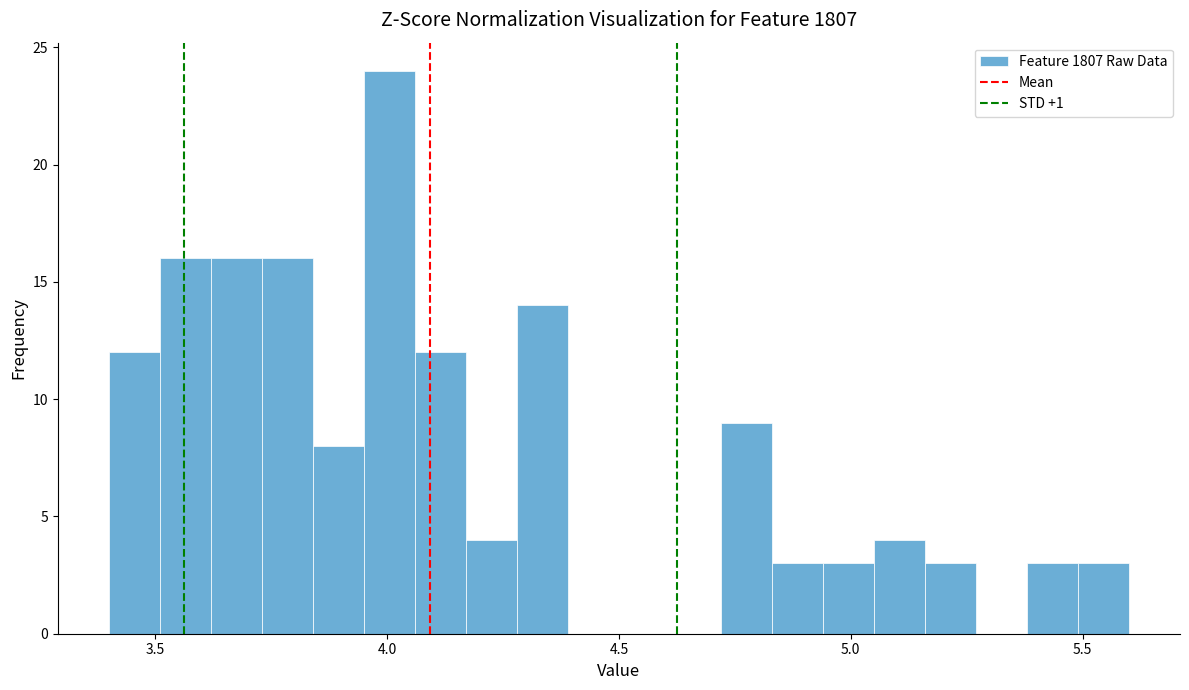

Read against the x-axis, roughly where is the centre of the tallest bar?

4.00